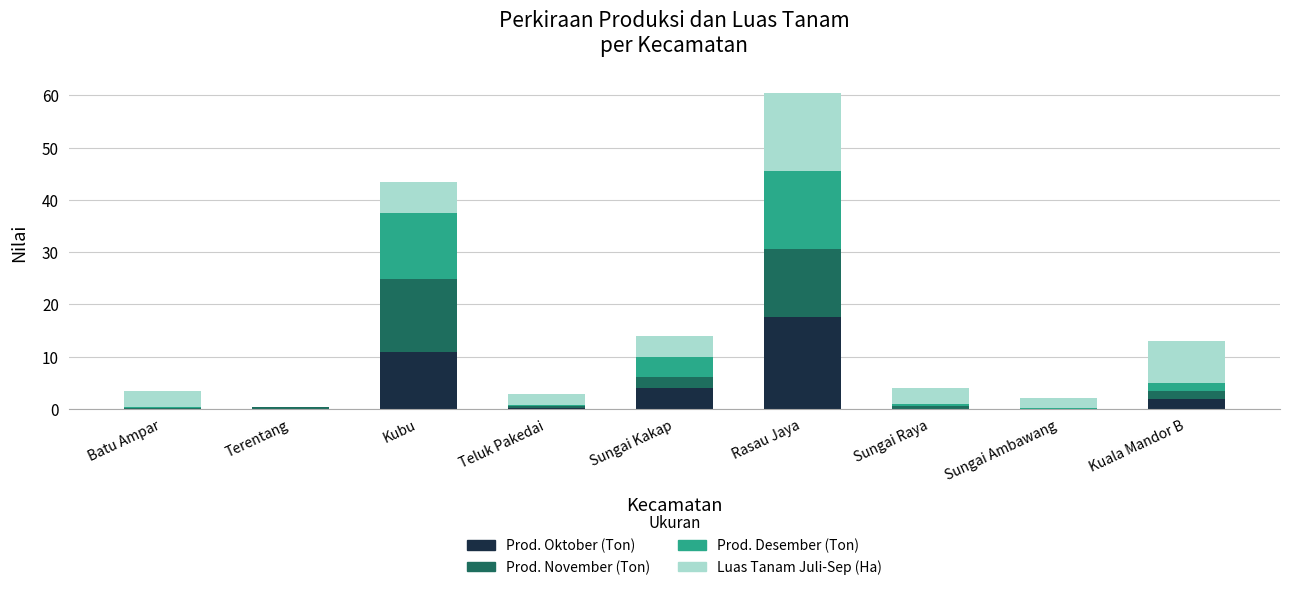

What is the sum of all Prod. Oktober (Ton) values?

34.3